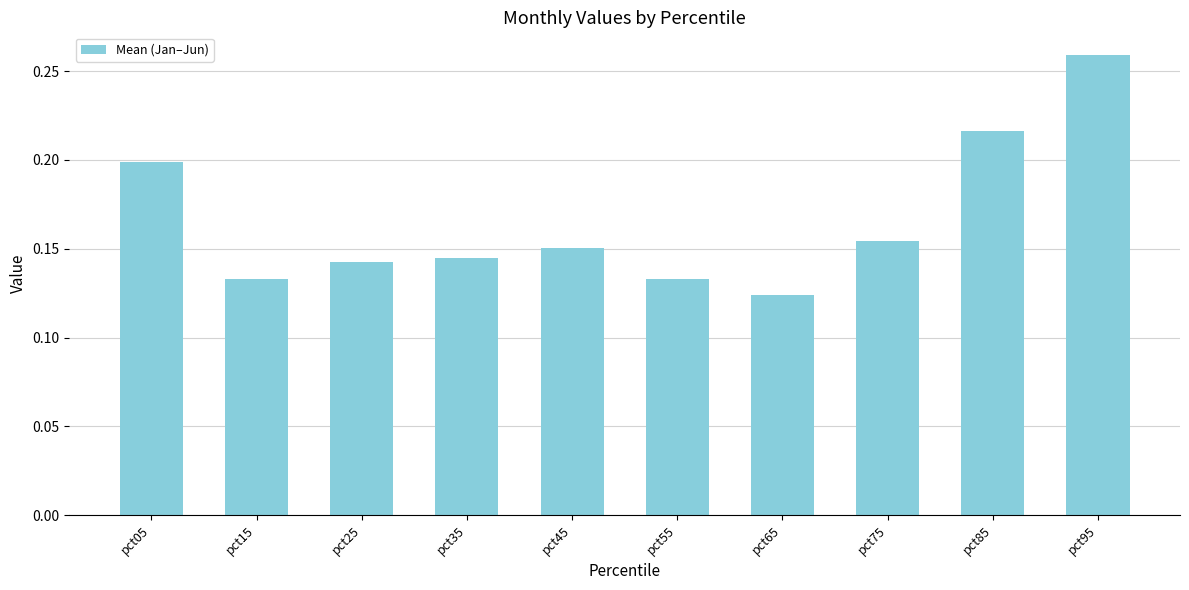

What is the change in value from pct75 to pct85?

+0.1